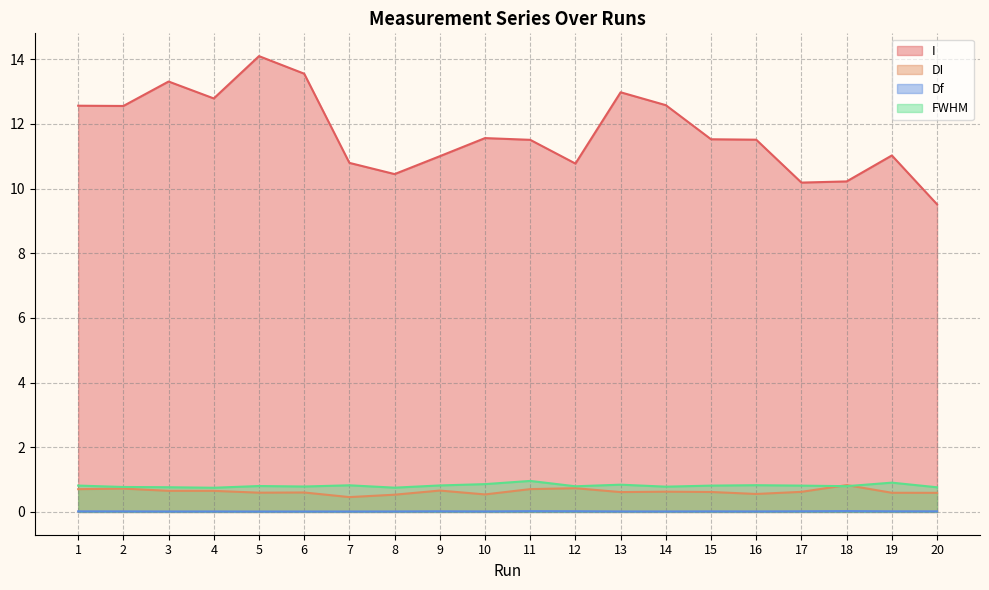

What is the approximate value of I at 13?

13.0